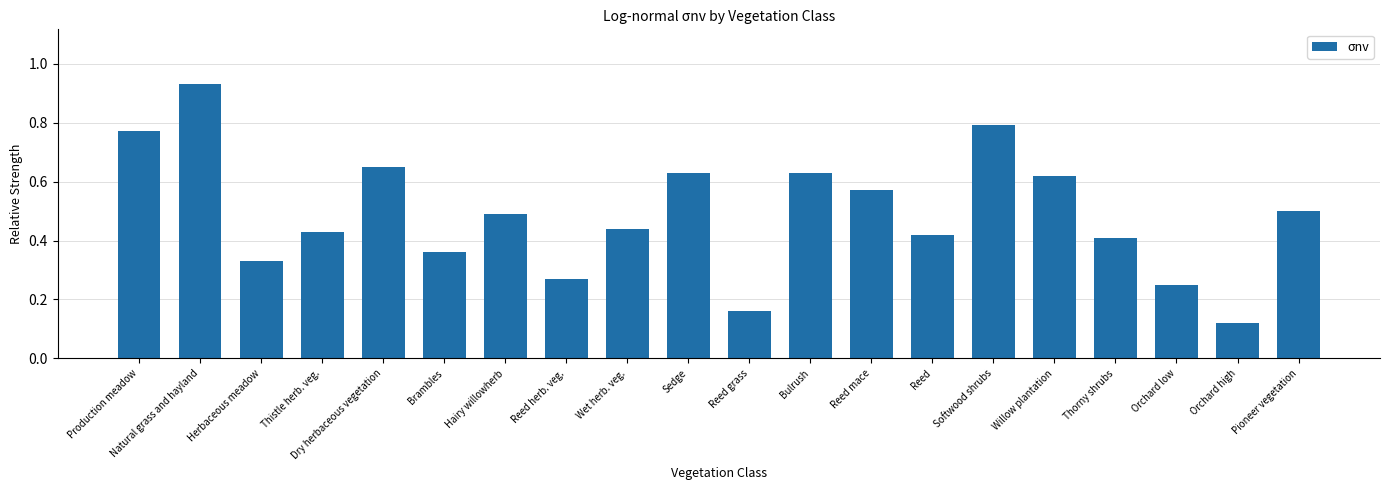

What is the sum of all values?

9.8